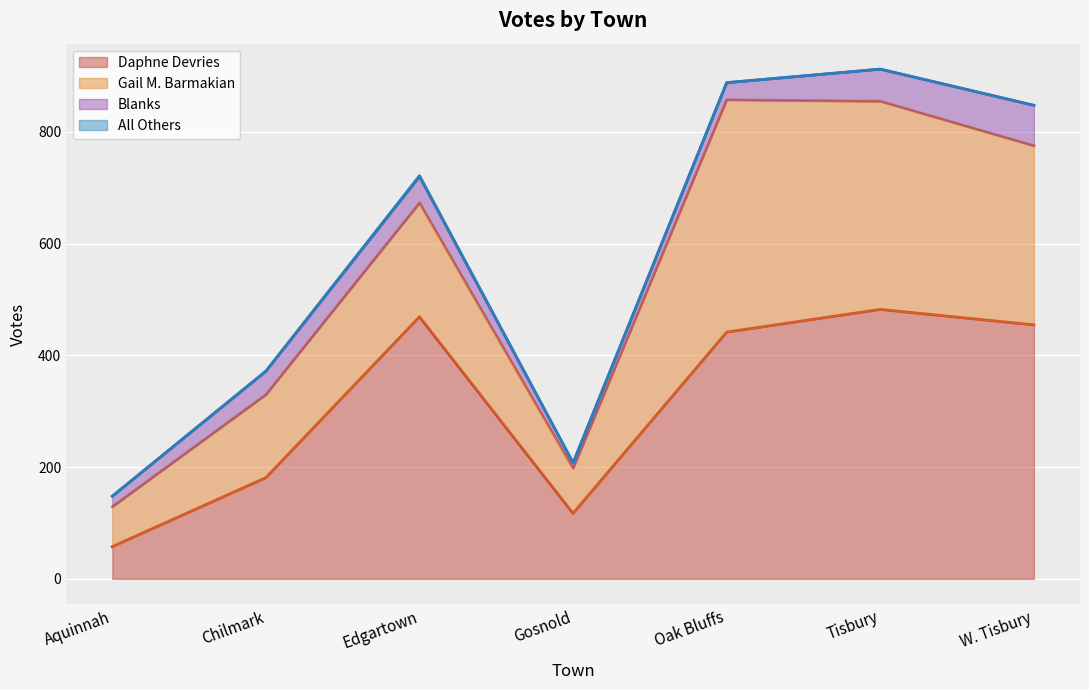

The value of Daphne Devries at W. Tisbury is 130.1. True or false?

False